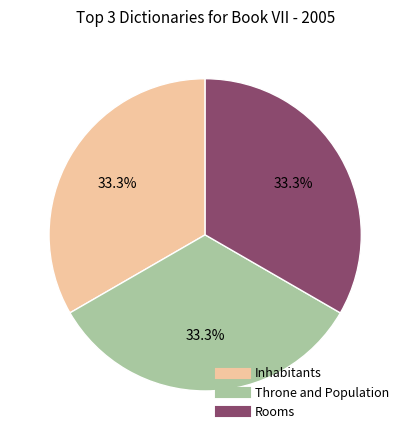

The Rooms slice represents 28% of the pie. True or false?

False